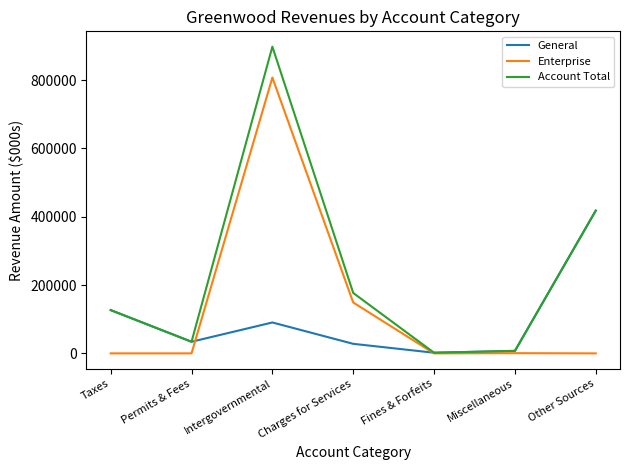

List the series in order of their overall mean, highest first.

Account Total, Enterprise, General